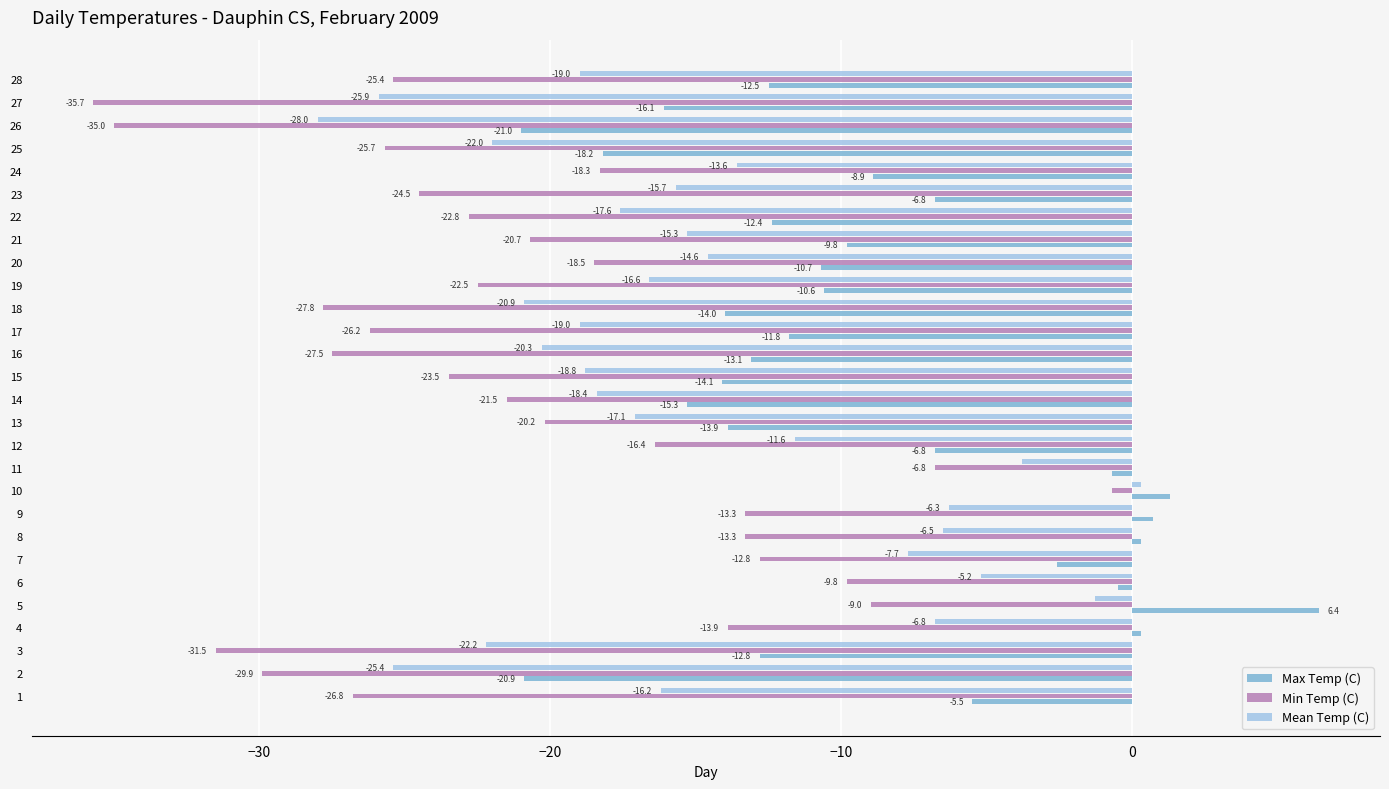

What is the approximate value of Max Temp (C) at 9?

0.7